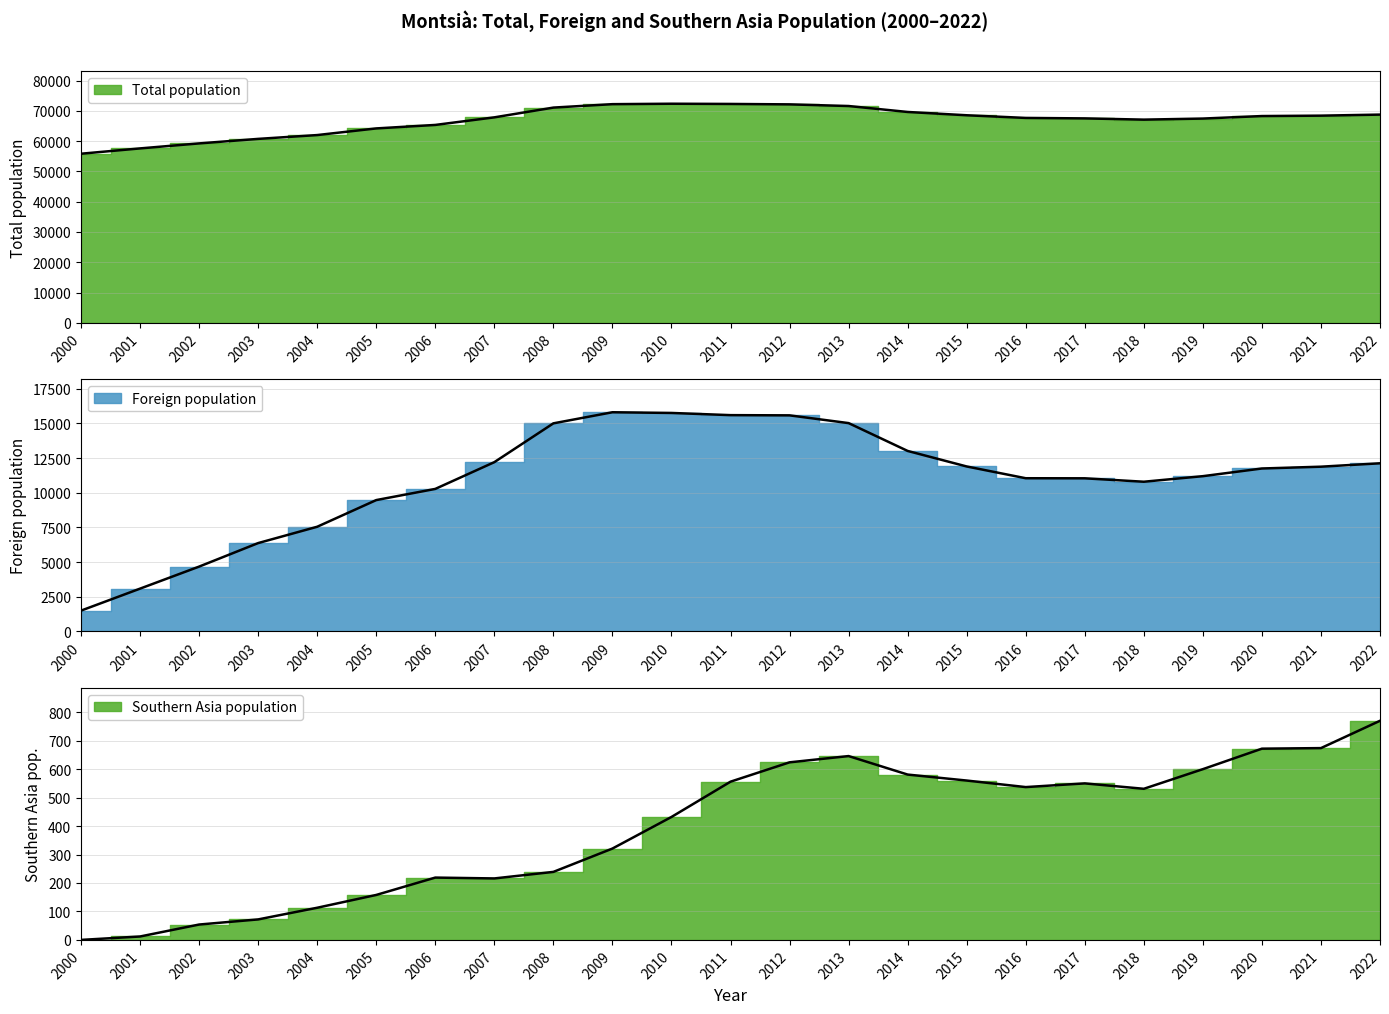

True or false: Total population and Foreign population intersect in this chart.

False